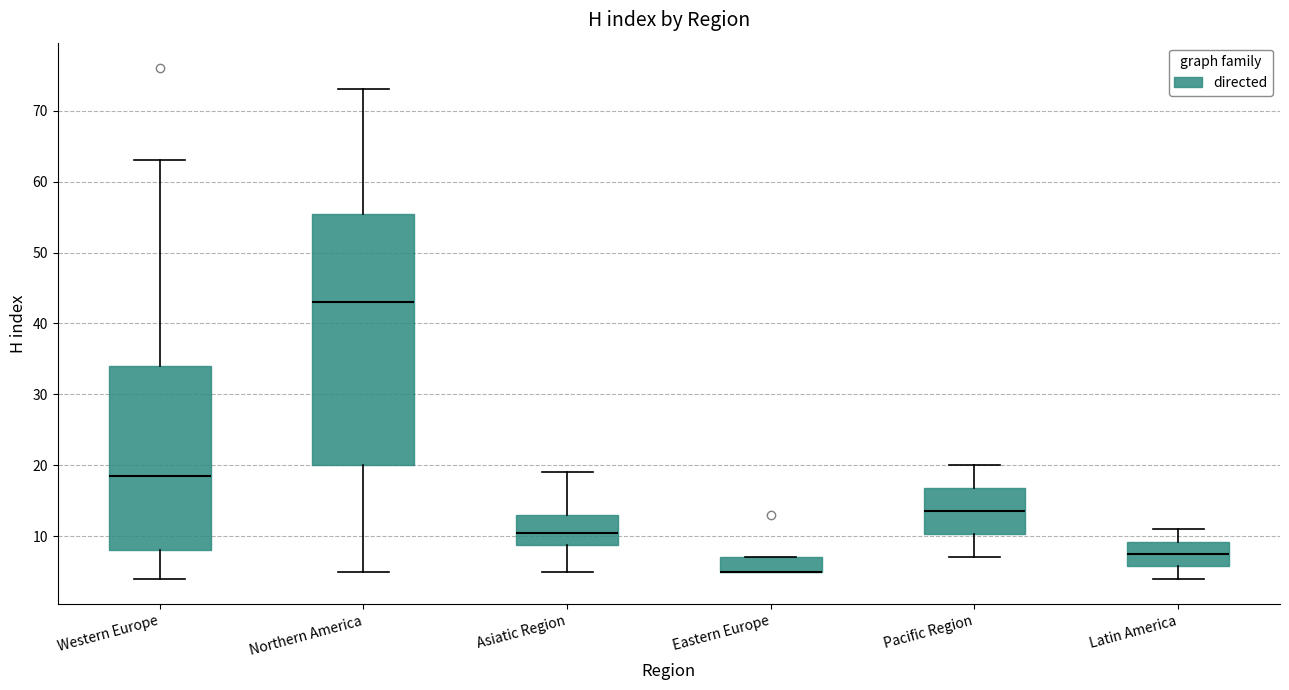

Where does the upper whisker of the box for Pacific Region end on the y-axis? The values are not printed on the chart, so give them approximately, as read against the axis.

20